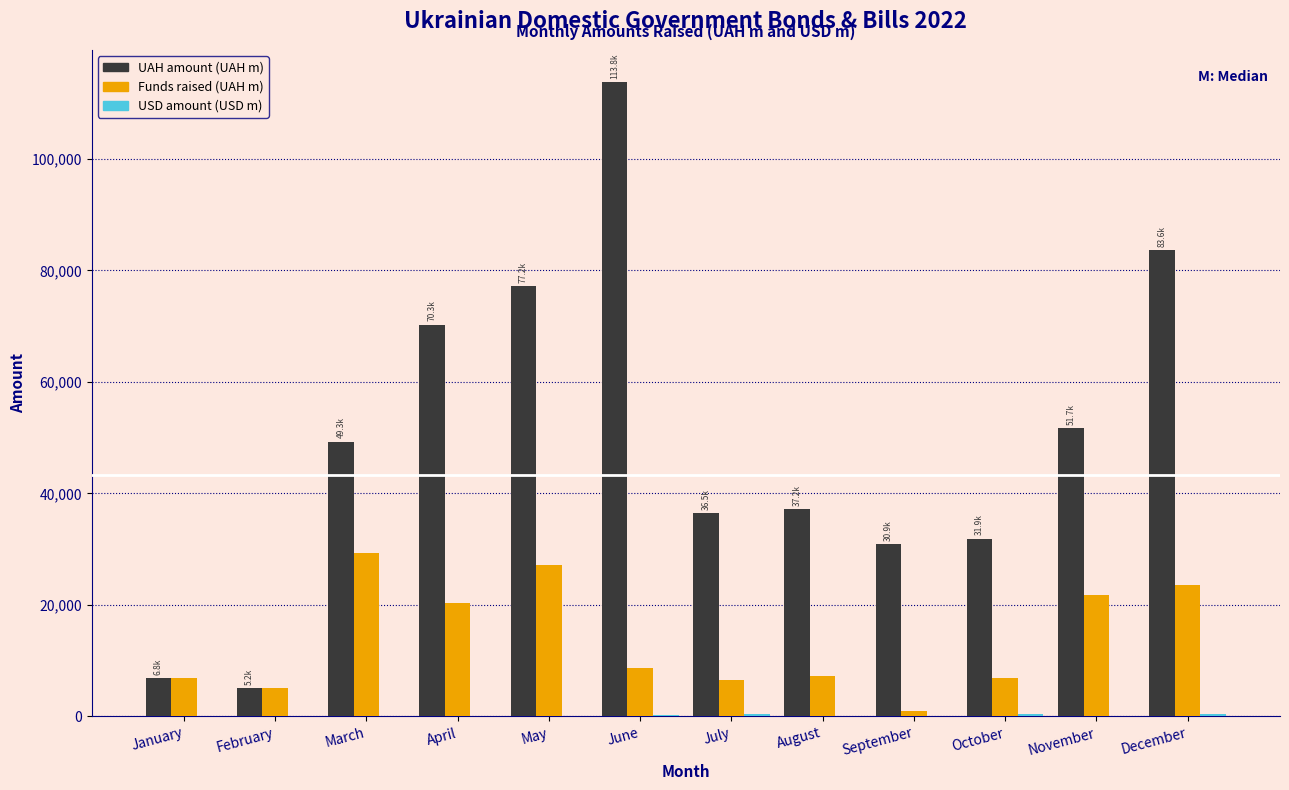

What is the sum of all Funds raised (UAH m) values?

164384.5